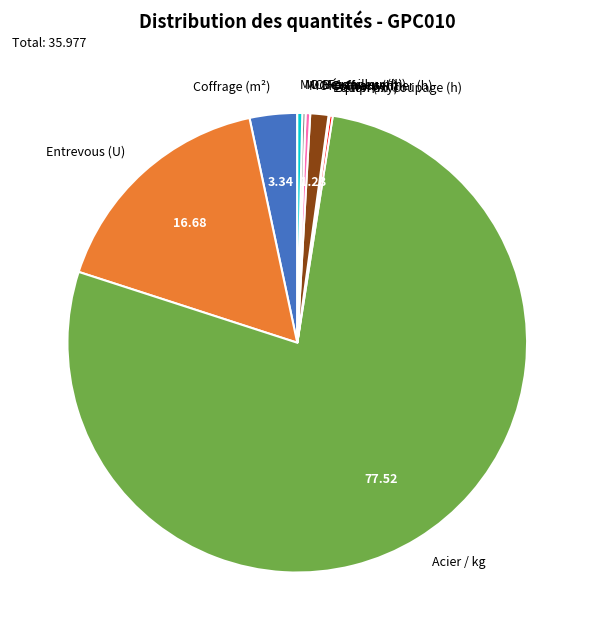

Is Entrevous (U) the majority of the pie?

No